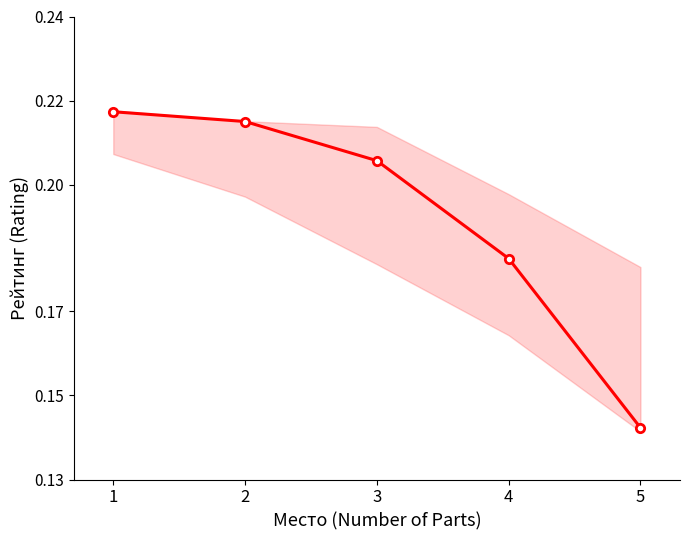

List the labels in order of value, smallest first.

5, 4, 3, 2, 1